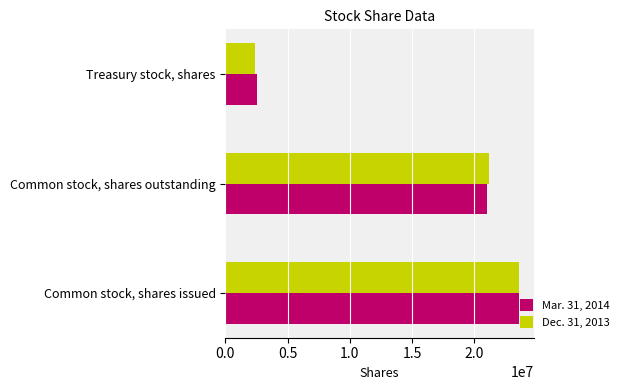

How many Mar. 31, 2014 values are between 2563471 and 23595160?

3